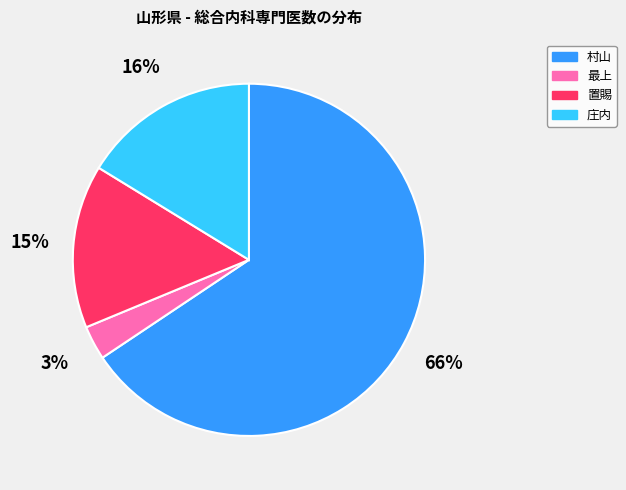

Does any single category account for the majority?

Yes